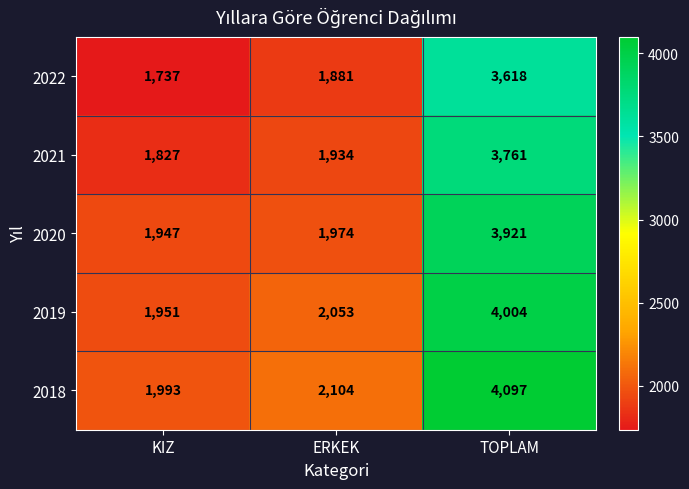

What is the greatest value displayed?

4097